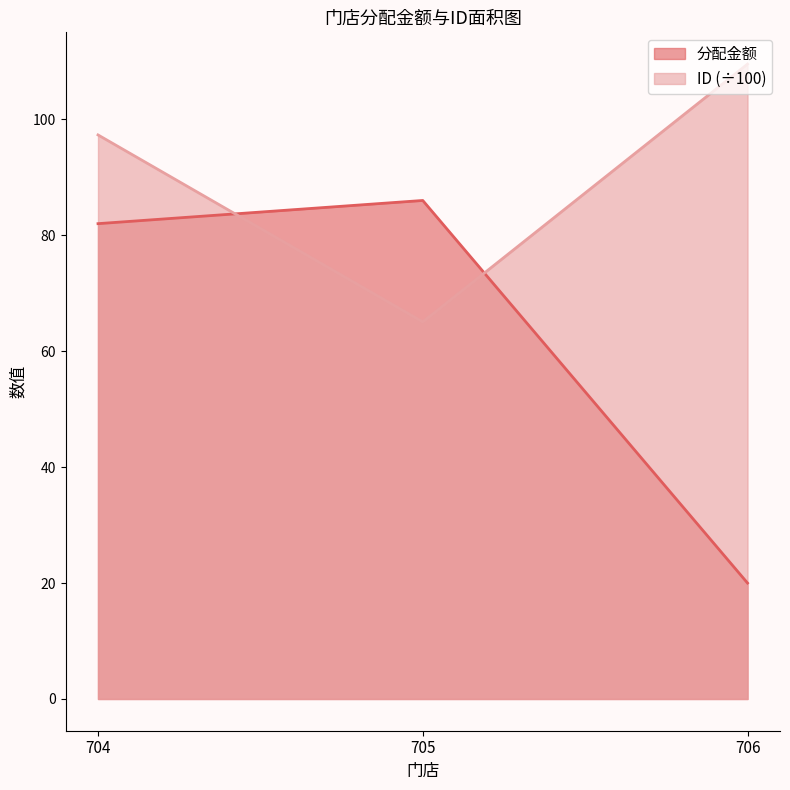

What is the difference between the highest and lowest values at 705?

21.0